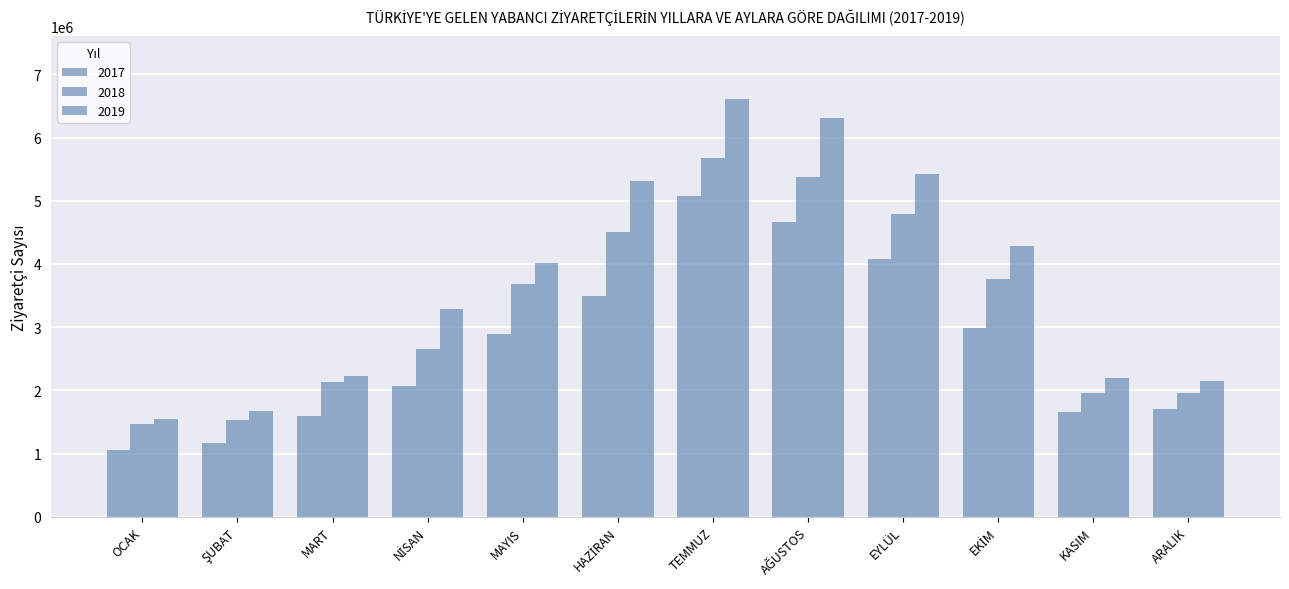

How many data points does each series have?

12